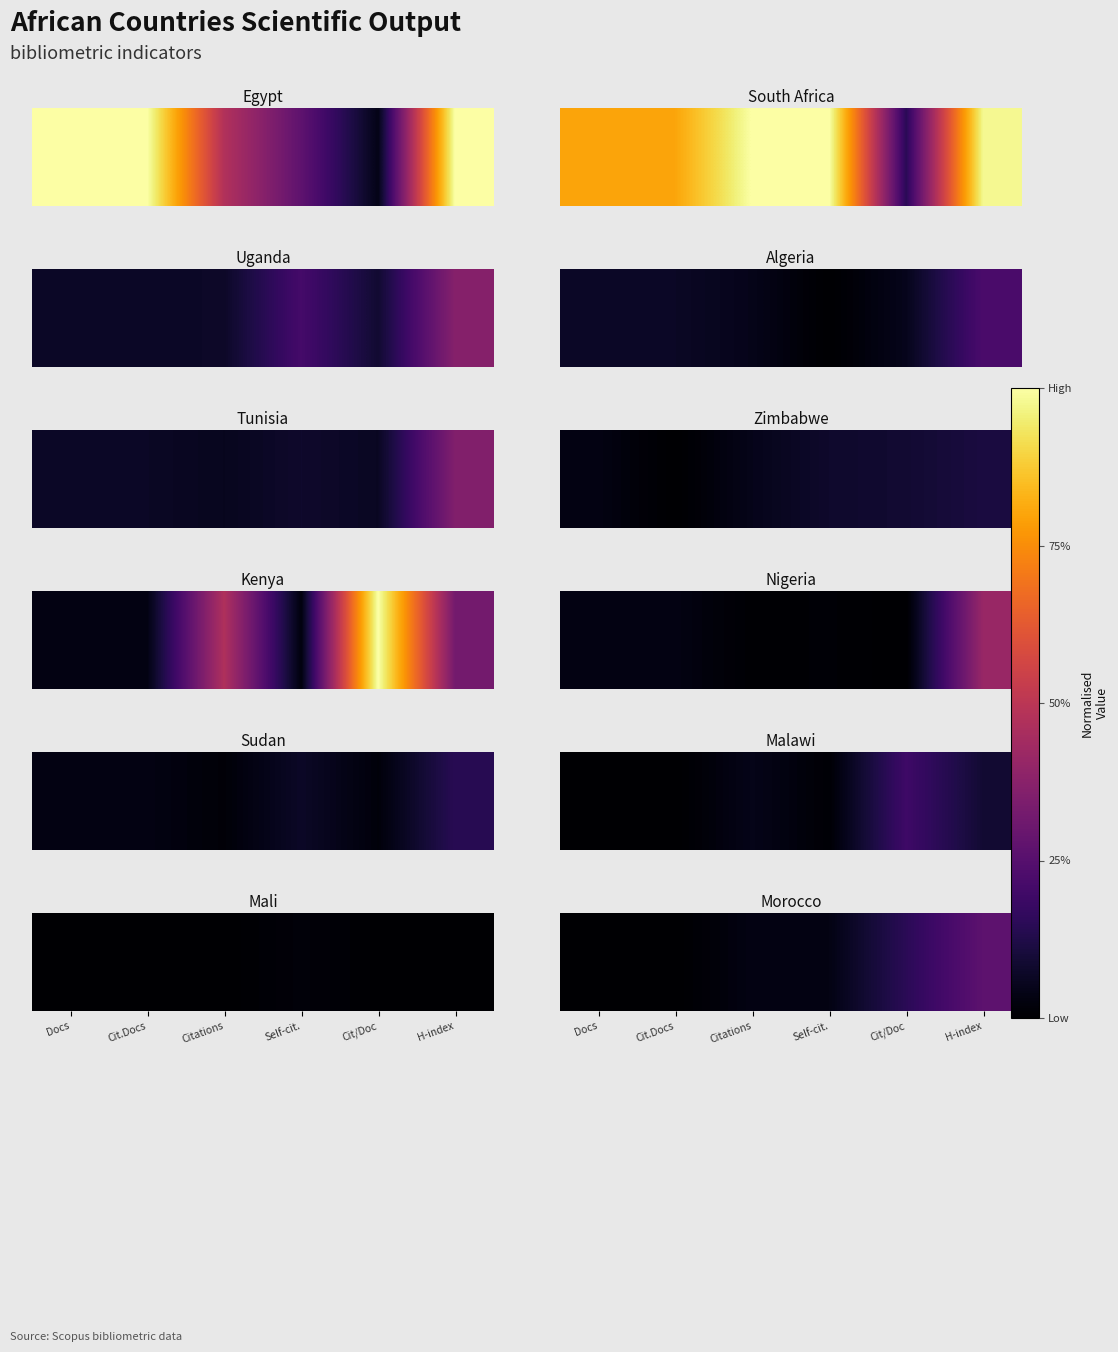

Rank the categories by value from lowest to highest.

Docs, Cit.Docs, Citations, Self-cit., Cit/Doc, H-index